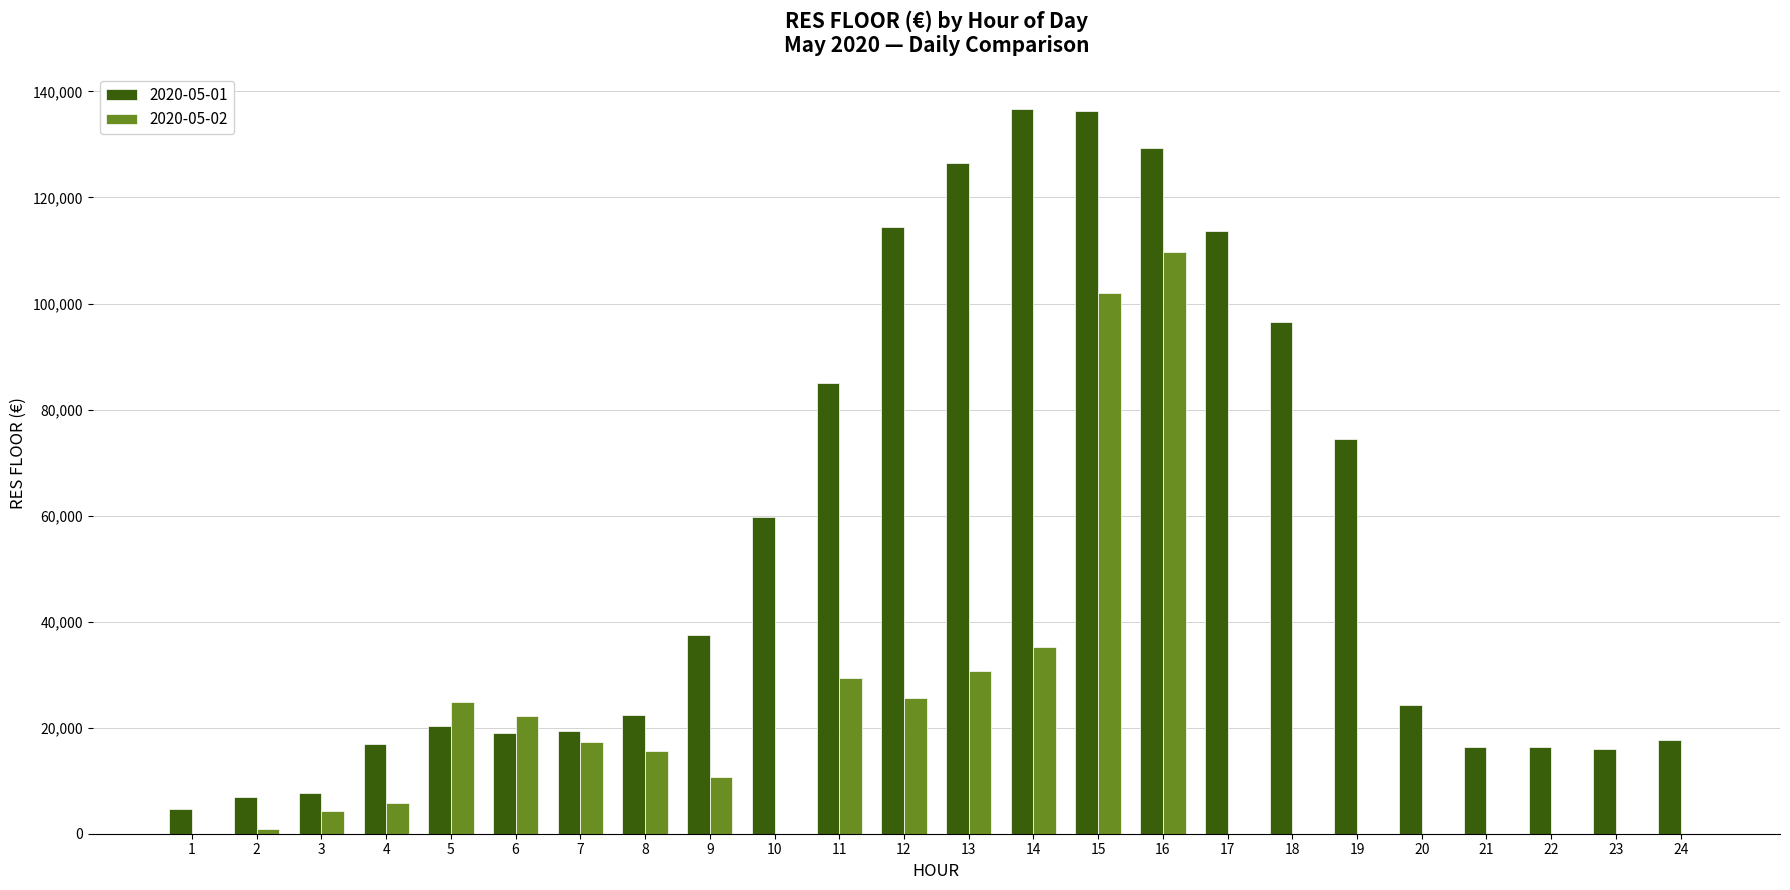

What is the maximum value shown in the chart?

136666.3